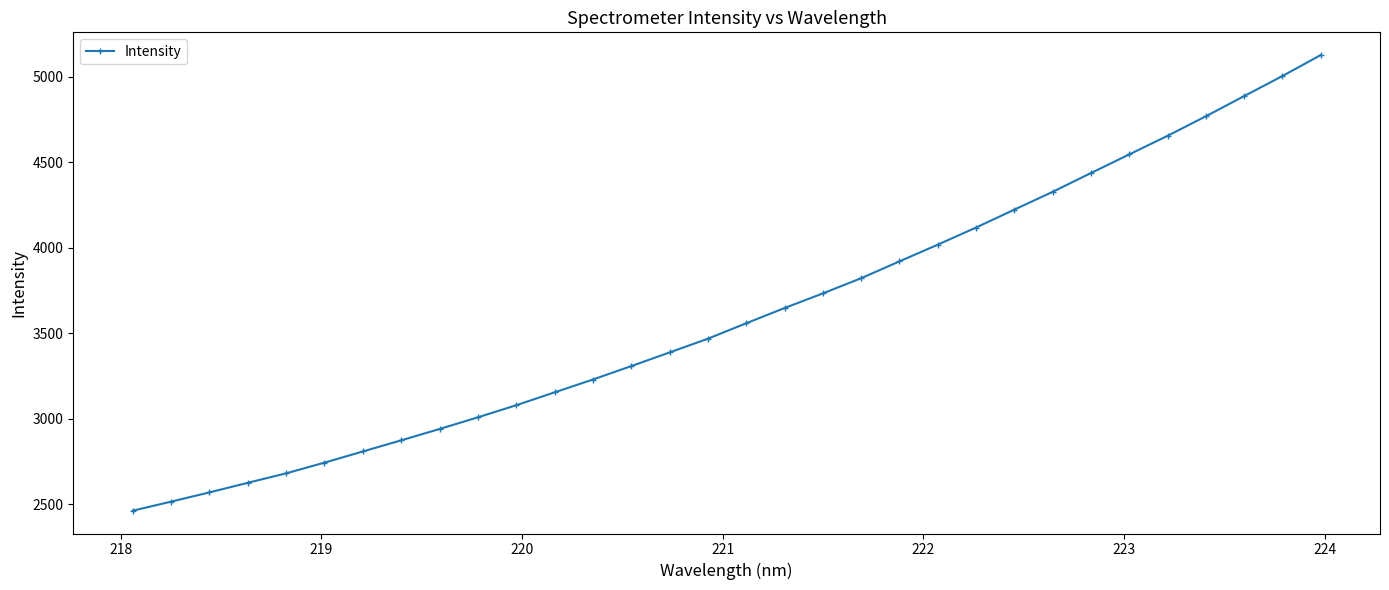

What is the minimum value shown in the chart?

2463.1